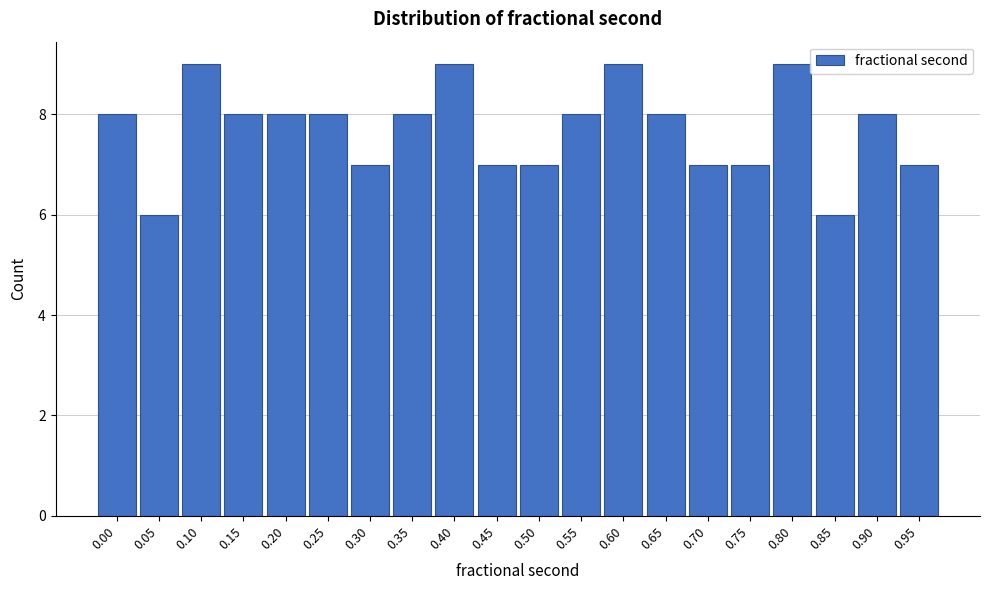

Reading left to right, transcribe all the data shown in this chart.

0.00=8	0.05=6	0.10=9	0.15=8	0.20=8	0.25=8	0.30=7	0.35=8	0.40=9	0.45=7	0.50=7	0.55=8	0.60=9	0.65=8	0.70=7	0.75=7	0.80=9	0.85=6	0.90=8	0.95=7